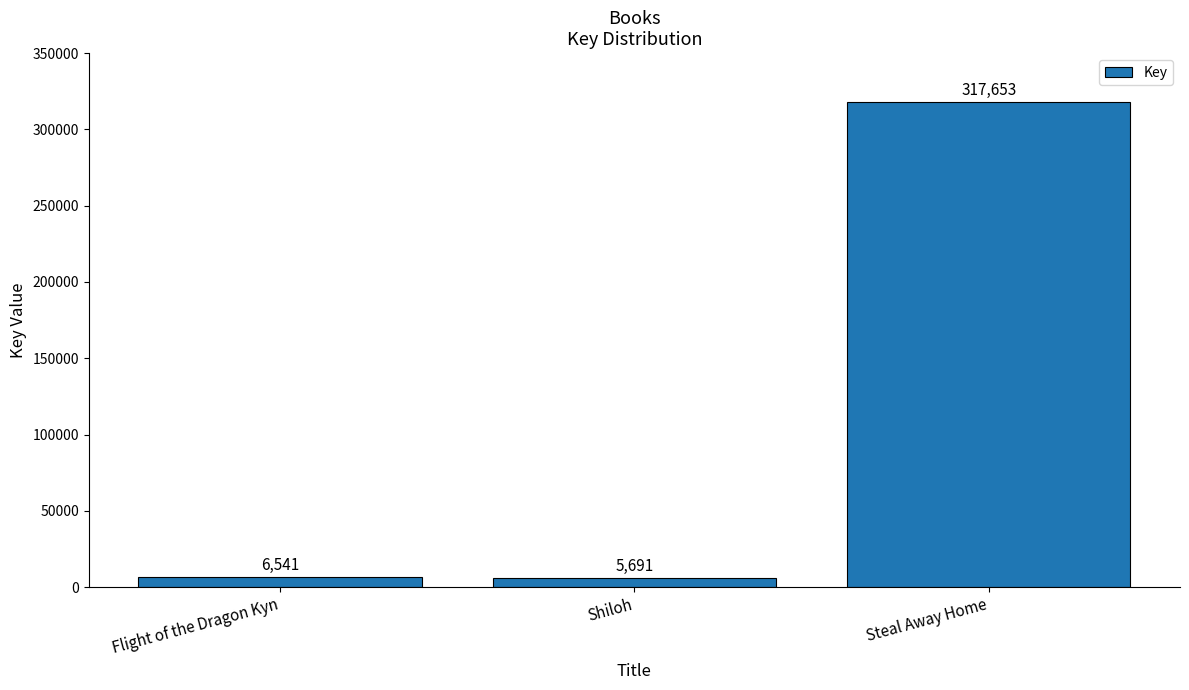

Count the number of data series in this chart.

1